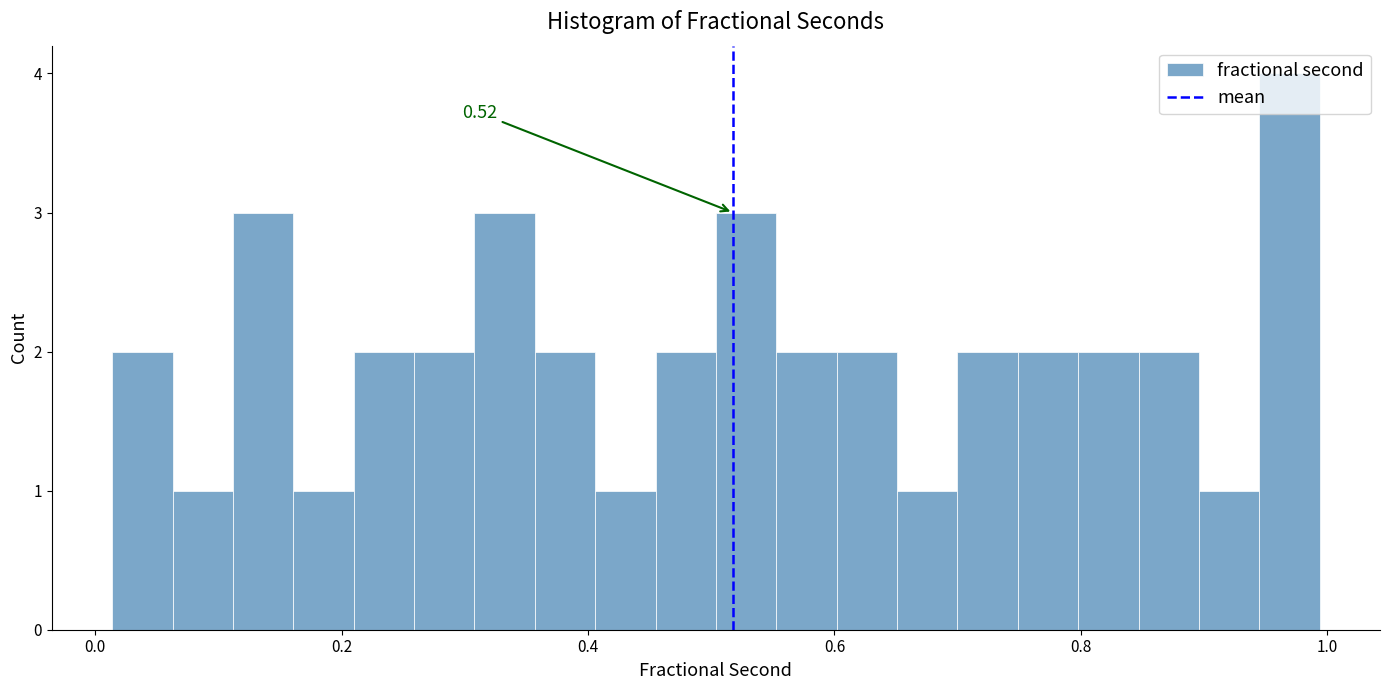

Around what value on the x-axis is the tallest bar? Give the approximate position of its centre, as read against the axis.

0.96